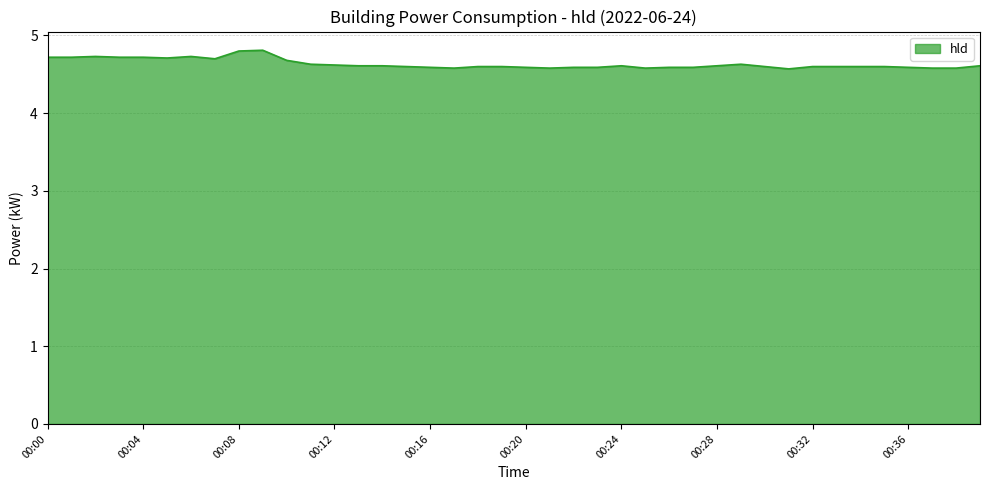

What is the maximum value shown in the chart?

4.8